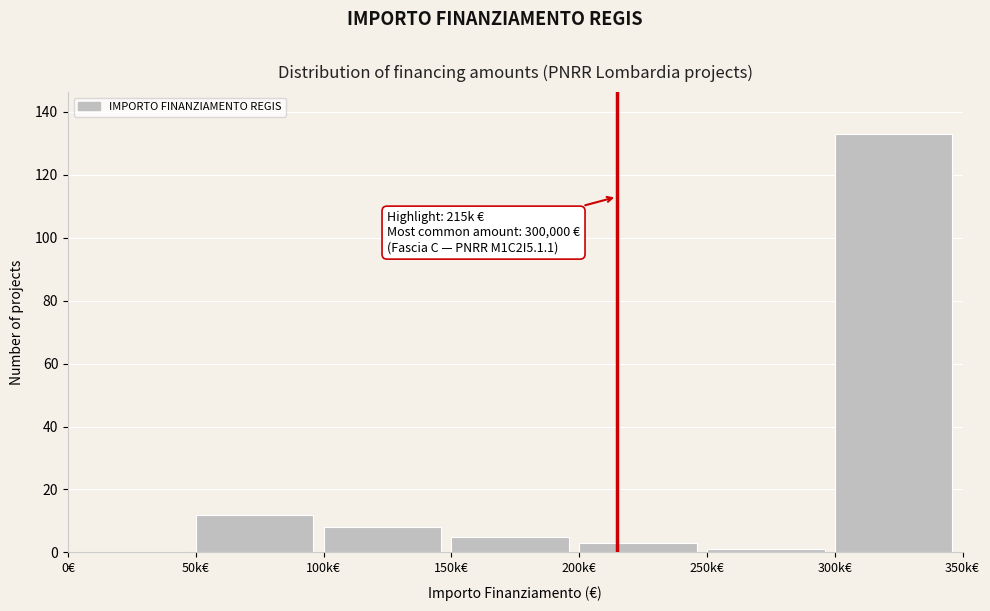

Reading left to right, what are all the values shown in this chart?

0€=0	50k€=12	100k€=8	150k€=5	200k€=3	250k€=1	300k€=133